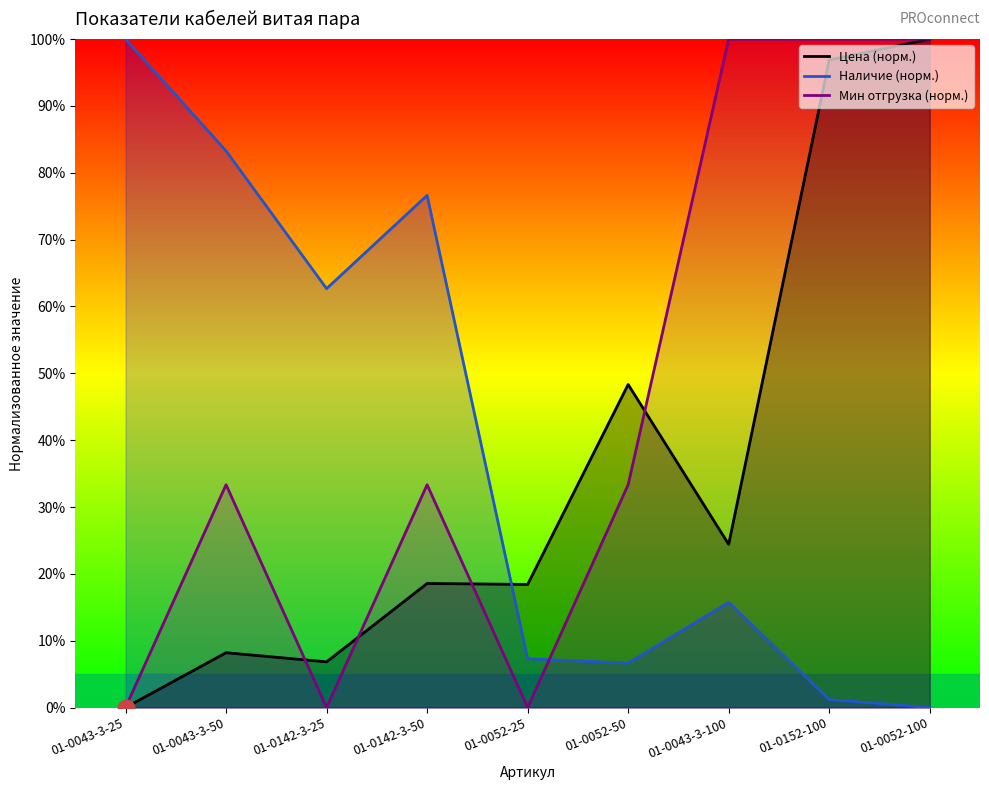

How many Мин отгрузка (норм.) values are between 0 and 100?

9